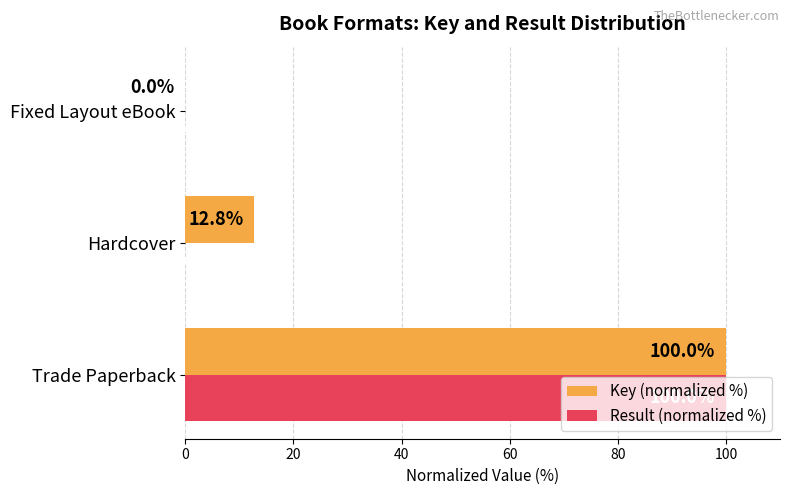

What is the sum of all Key (normalized %) values?

112.8